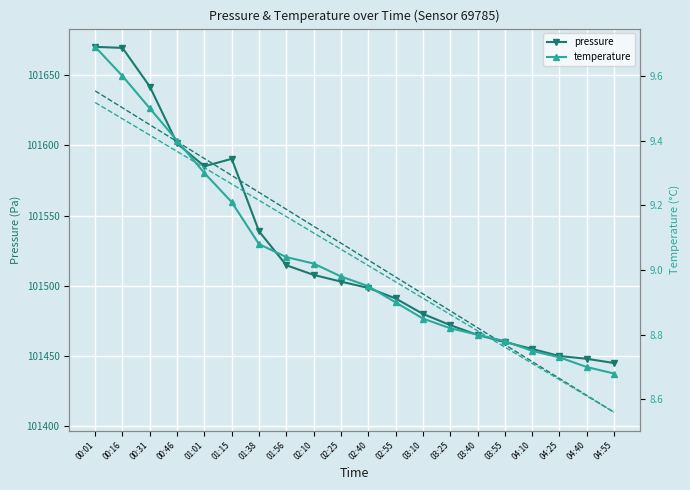

What is the difference between the pressure trend values at 04:55 and 02:40?

108.5